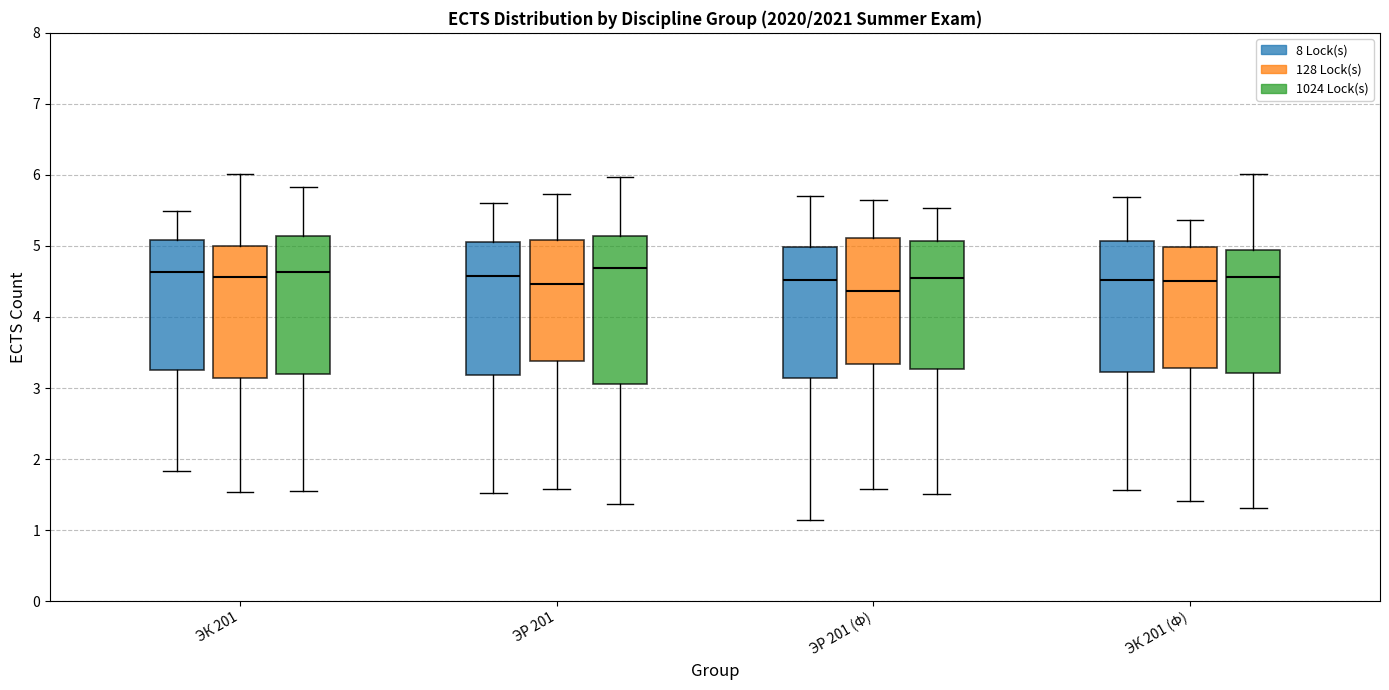

Where does the upper whisker of the box for ЭК 201 (Ф) (128 Lock(s)) end on the y-axis? The values are not printed on the chart, so give them approximately, as read against the axis.

5.4